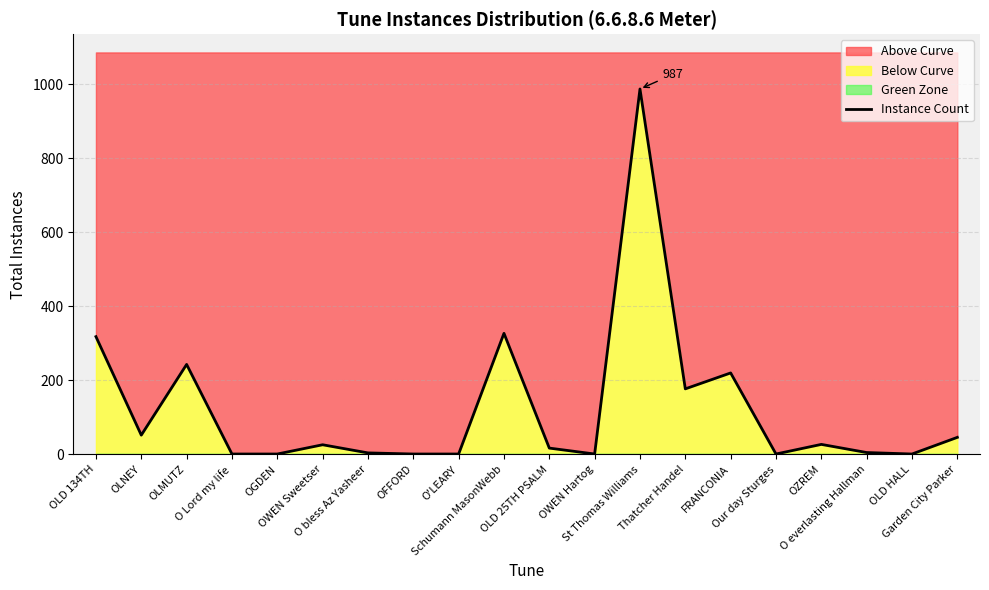

Reading left to right, extract all data points from this chart.

OLD 134TH=318	OLNEY=52	OLMUTZ=243	O Lord my life=1	OGDEN=1	OWEN Sweetser=26	O bless Az Yasheer=4	OFFORD=1	O'LEARY=1	Schumann MasonWebb=327	OLD 25TH PSALM=17	OWEN Hartog=1	St Thomas Williams=987	Thatcher Handel=177	FRANCONIA=220	Our day Sturges=1	OZREM=27	O everlasting Hallman=5	OLD HALL=1	Garden City Parker=46